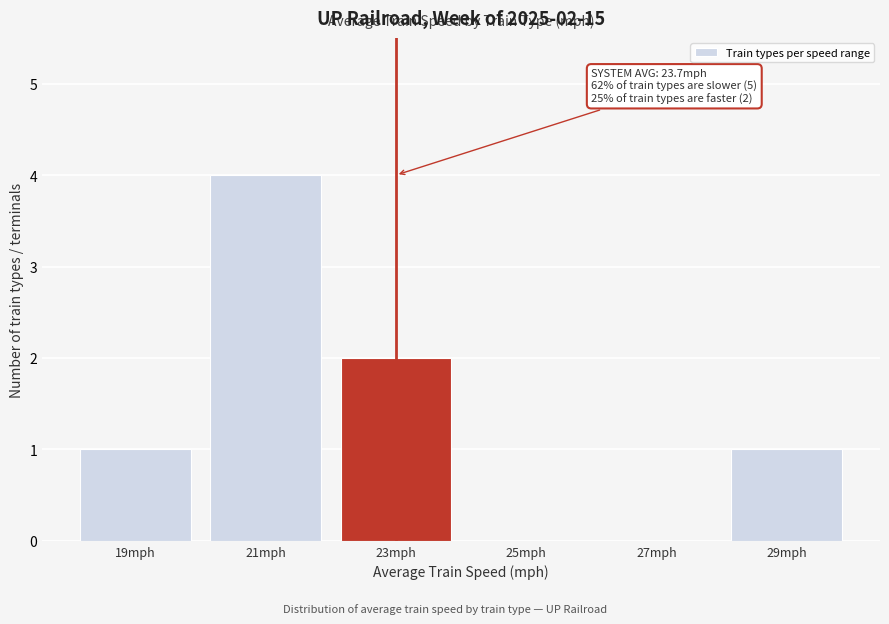

Reading left to right, list all the values displayed in this chart.

19mph=1	21mph=4	23mph=2	25mph=0	27mph=0	29mph=1